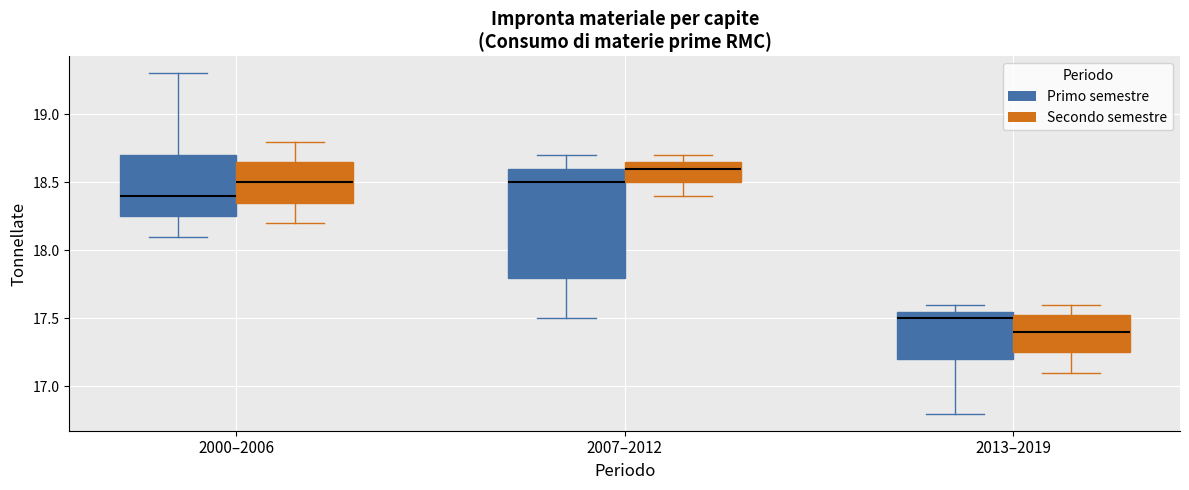

Which box has the highest median line?

2007–2012 (Secondo semestre)